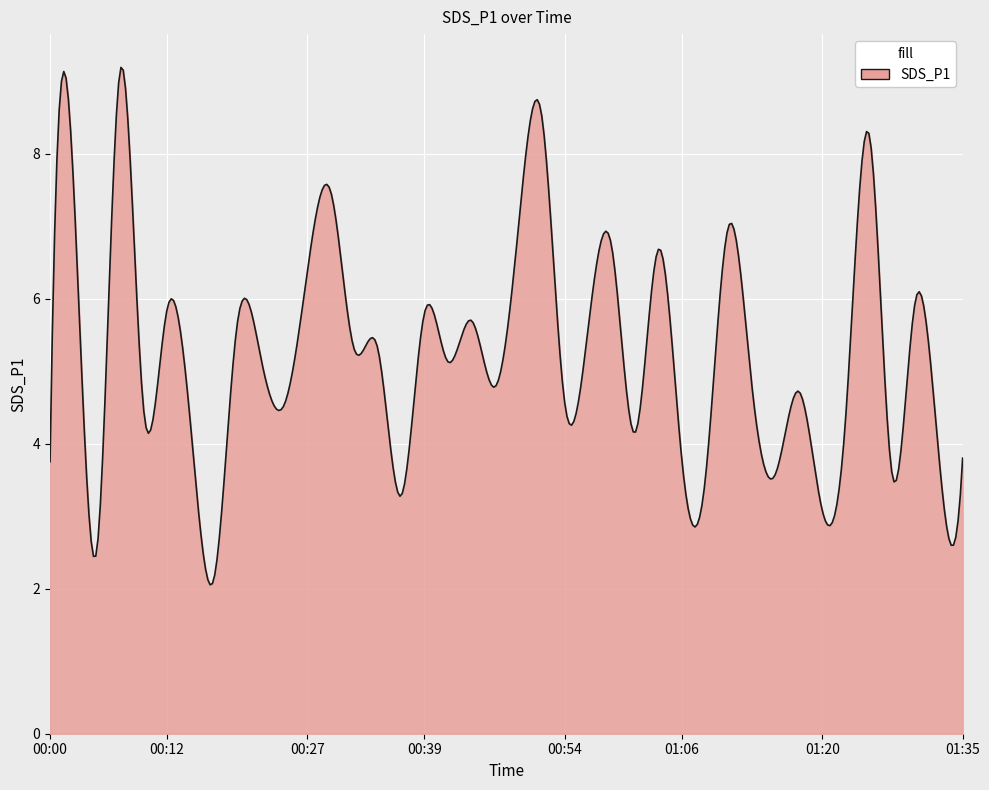

What is the greatest value displayed?

9.2